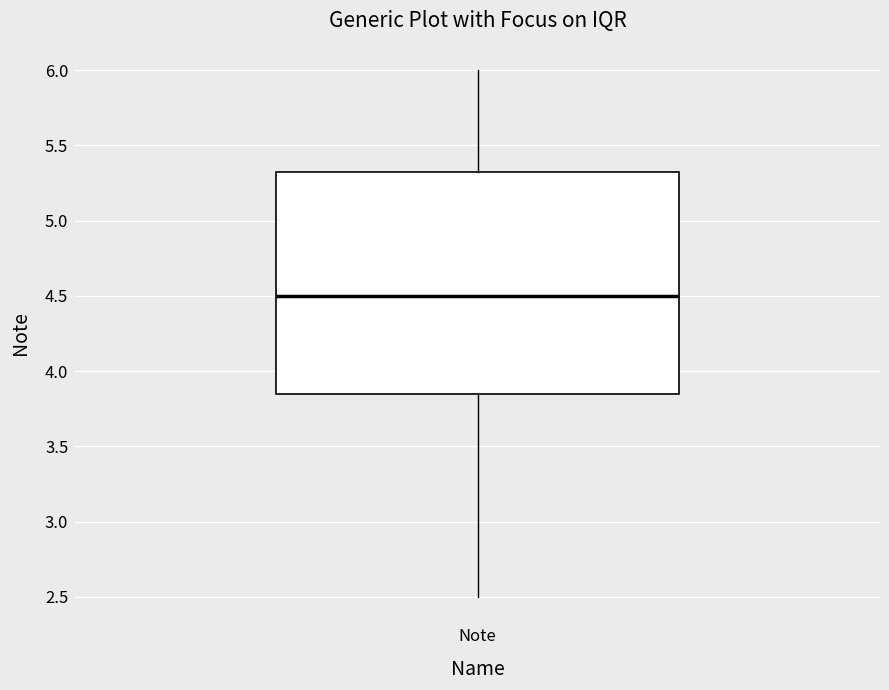

Read this box plot against the y-axis: the position of the median line, the range covered by the box, and the ends of both whiskers. The values are not printed on the chart, so give them approximately, as read against the axis.

median 4.50, box 3.85 to 5.35, whiskers 2.50 to 6.00